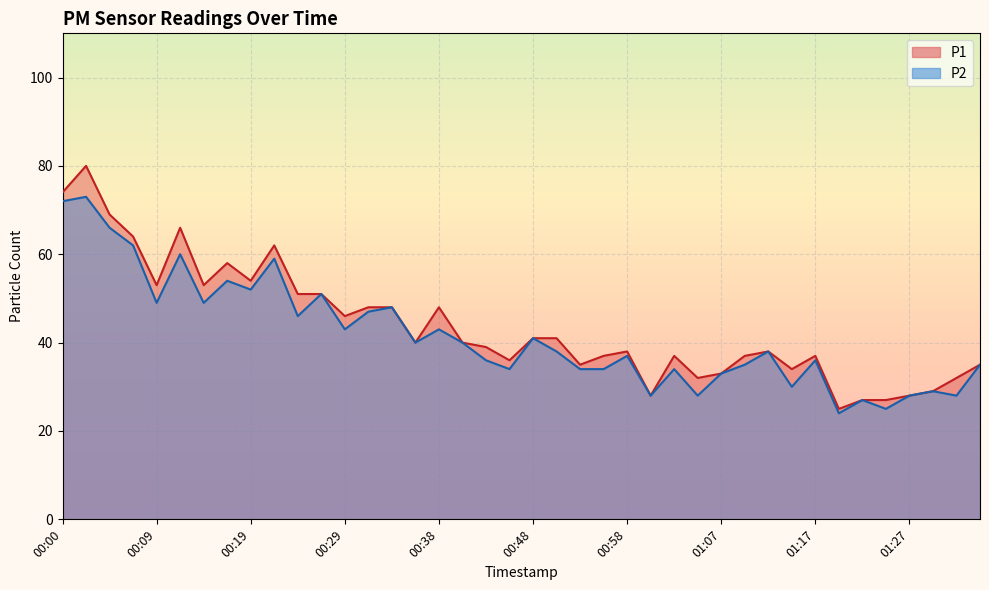

Reading left to right, extract all data points from this chart.

P1: 00:00=74	00:02=80	00:04=69	00:07=64	00:09=53	00:12=66	00:14=53	00:17=58	00:19=54	00:21=62	00:24=51	00:26=51	00:29=46	00:31=48	00:33=48	00:36=40	00:38=48	00:41=40	00:43=39	00:46=36	00:48=41	00:50=41	00:53=35	00:55=37	00:58=38	01:00=28	01:03=37	01:05=32	01:07=33	01:10=37	01:12=38	01:15=34	01:17=37	01:20=25	01:22=27	01:24=27	01:27=28	01:29=29	01:32=32	01:34=35
P2: 00:00=72	00:02=73	00:04=66	00:07=62	00:09=49	00:12=60	00:14=49	00:17=54	00:19=52	00:21=59	00:24=46	00:26=51	00:29=43	00:31=47	00:33=48	00:36=40	00:38=43	00:41=40	00:43=36	00:46=34	00:48=41	00:50=38	00:53=34	00:55=34	00:58=37	01:00=28	01:03=34	01:05=28	01:07=33	01:10=35	01:12=38	01:15=30	01:17=36	01:20=24	01:22=27	01:24=25	01:27=28	01:29=29	01:32=28	01:34=35